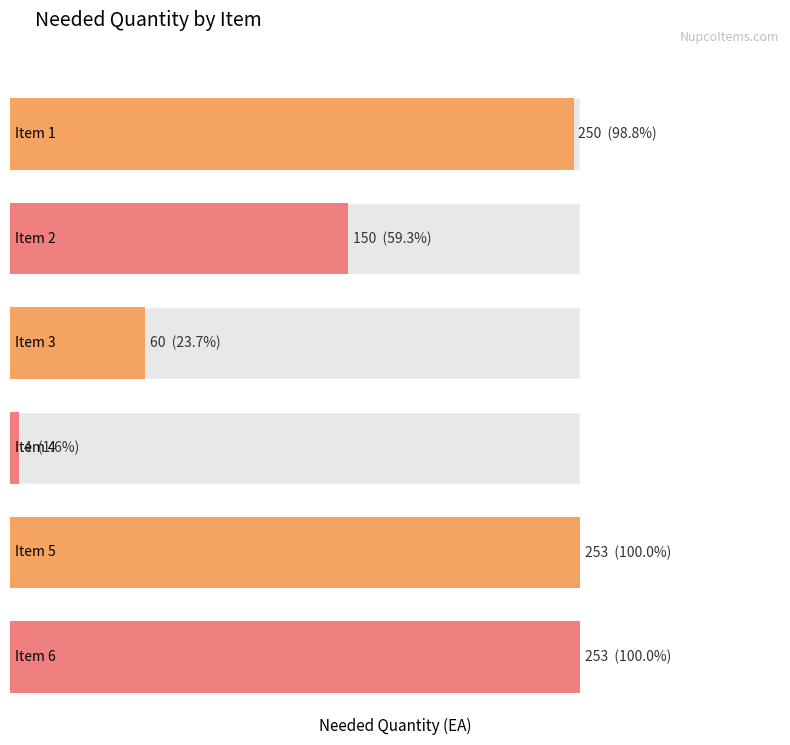

Approximately how many times larger is the value at TWISTED PAIR SUBDERMAL
NEEDLE (250) compared to BULKING AGENT
INJECTION?

62.5